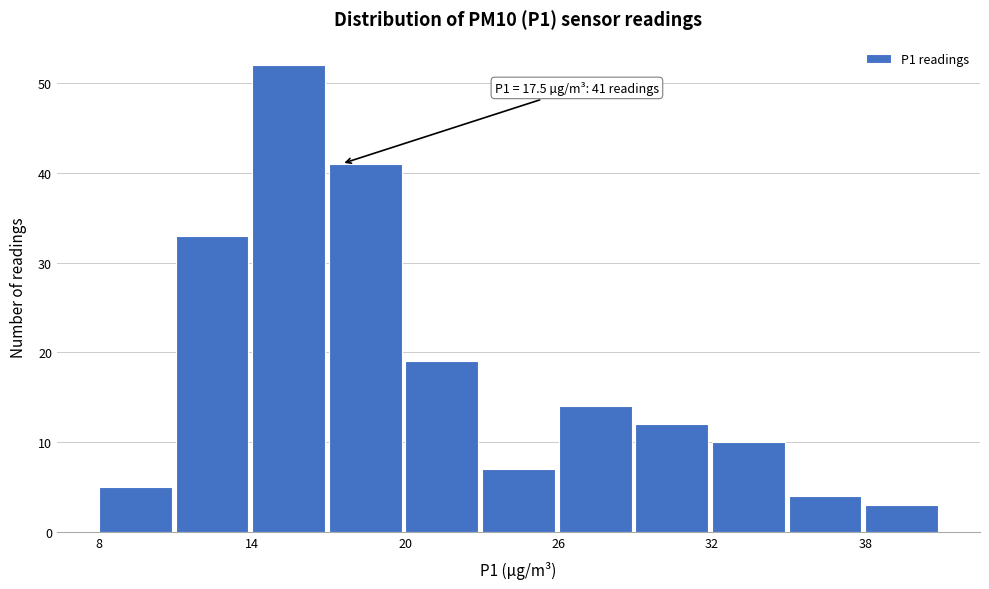

Around what value on the x-axis is the tallest bar? Give the approximate position of its centre, as read against the axis.

15